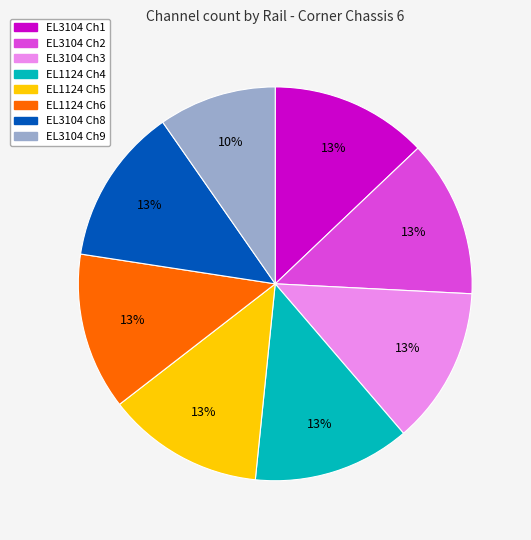

Approximately how many times larger is the value at EL3104 Ch2 compared to EL3104 Ch1?

1.0